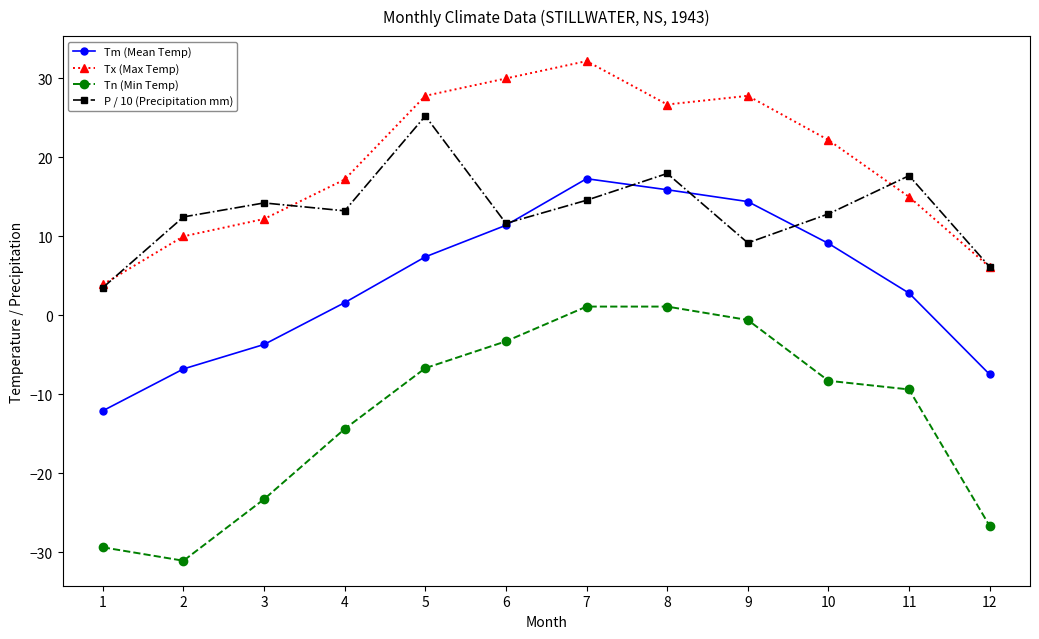

Where does the P / 10 (Precipitation mm) series first go above 13?

3